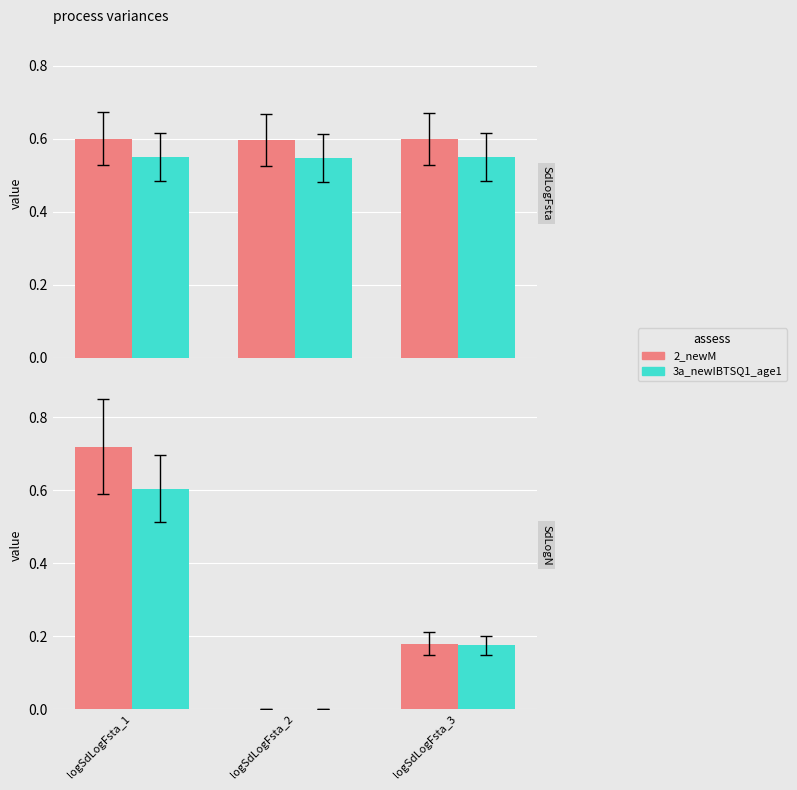

How many data points does each series have?

3